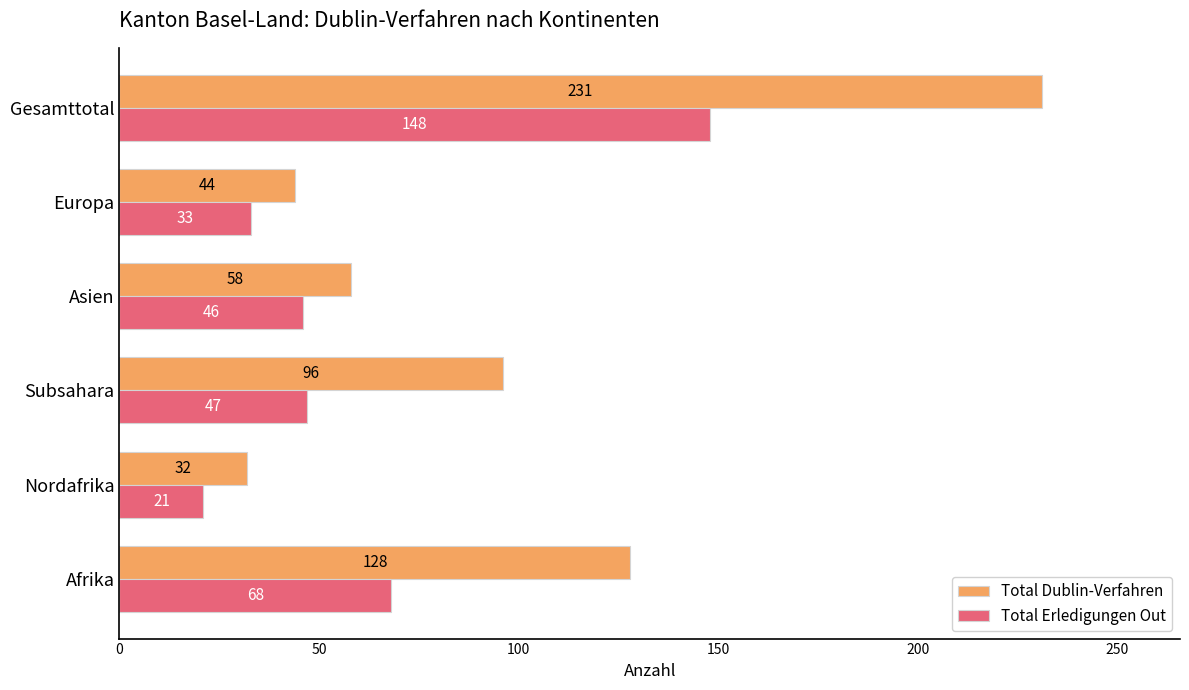

What is the greatest value displayed?

231